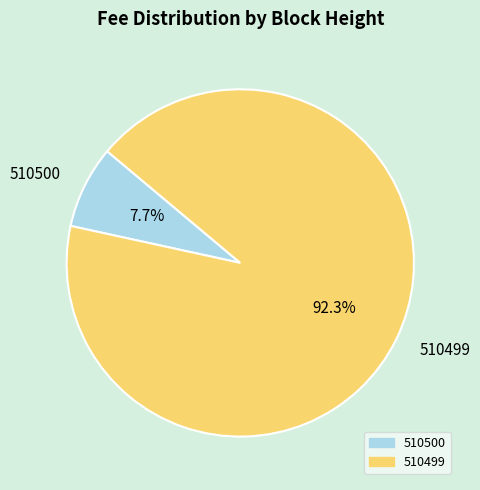

Which category has the smallest portion of the pie?

510500